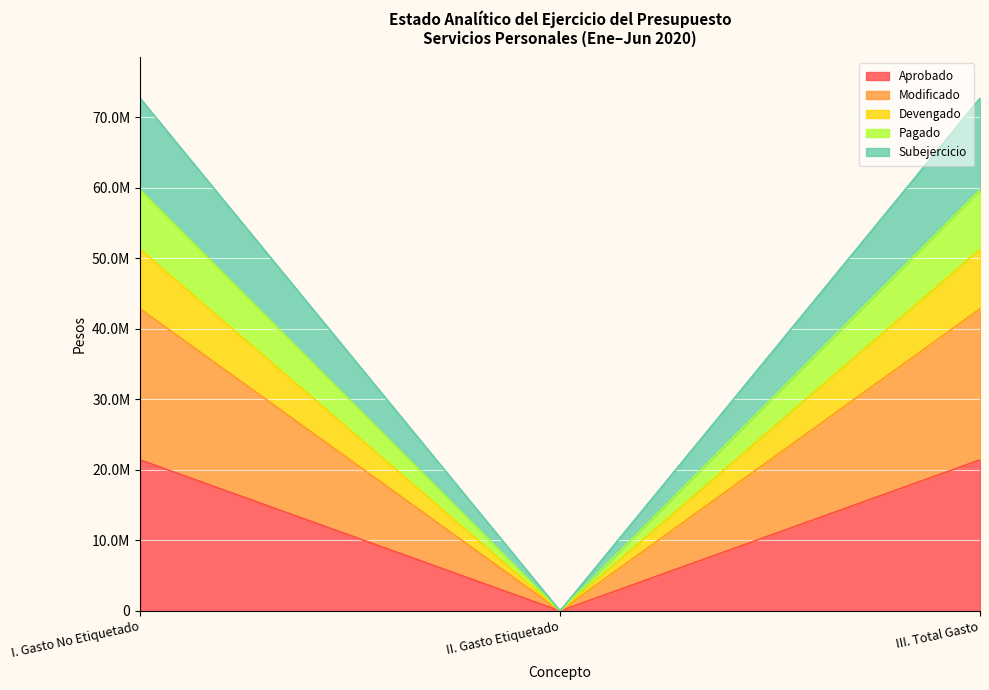

Which has a higher value, III. Total Gasto or II. Gasto Etiquetado?

III. Total Gasto